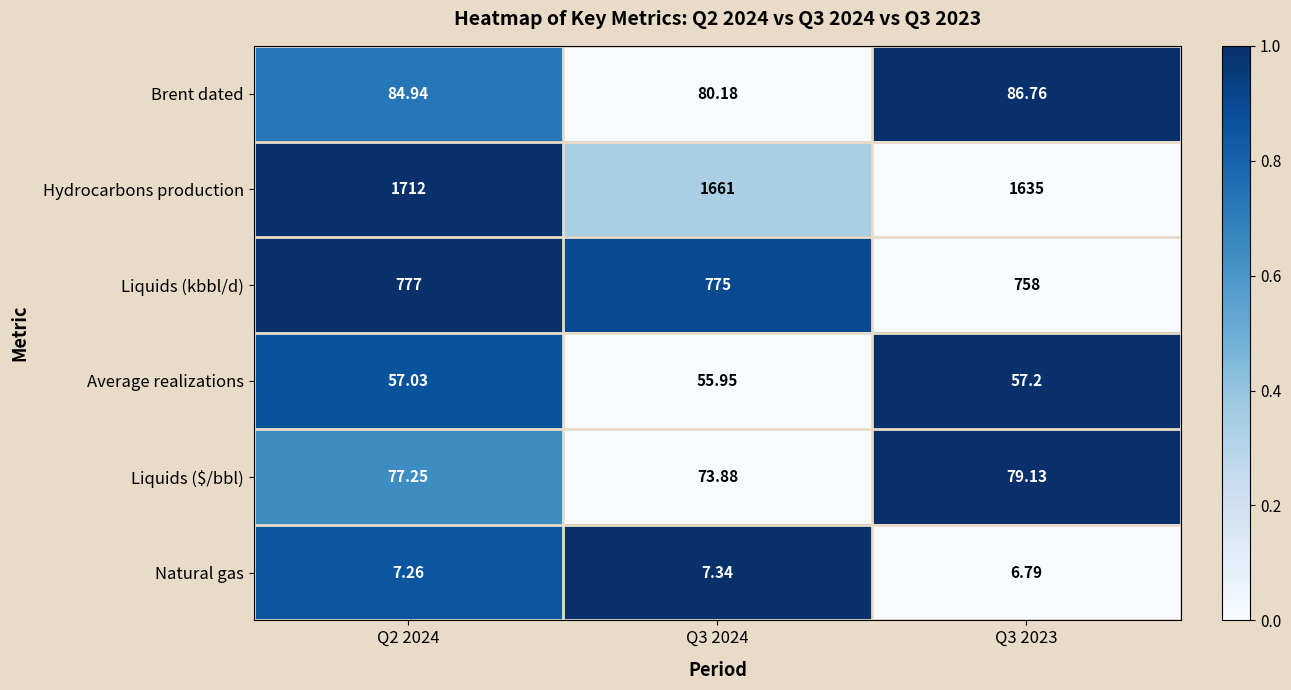

At Q3 2024, list the series in order from smallest to largest.

Natural gas, Average realizations, Liquids ($/bbl), Brent dated, Liquids (kbbl/d), Hydrocarbons production